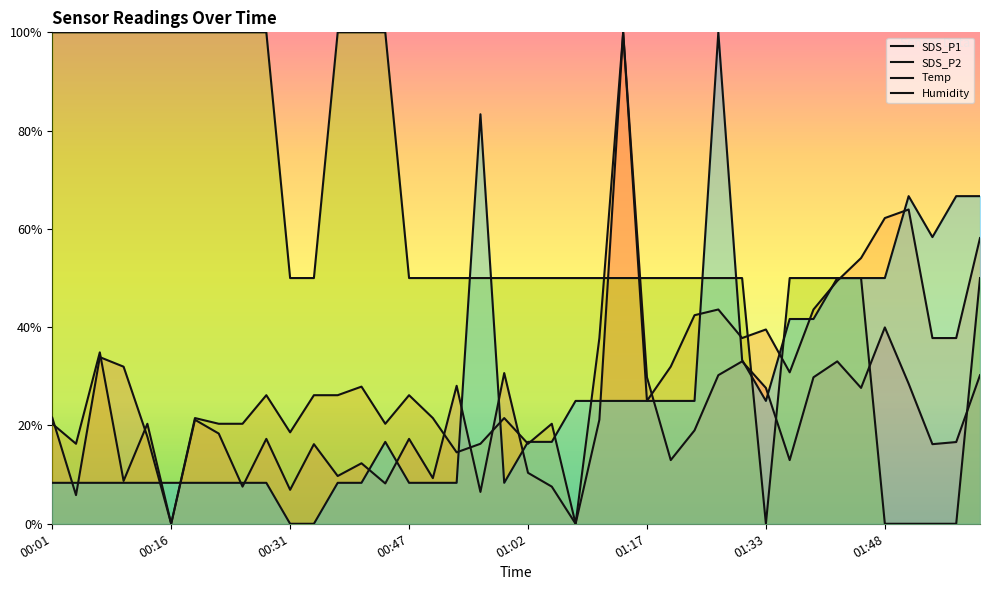

Does the chart display data point markers on the line(s)?

No